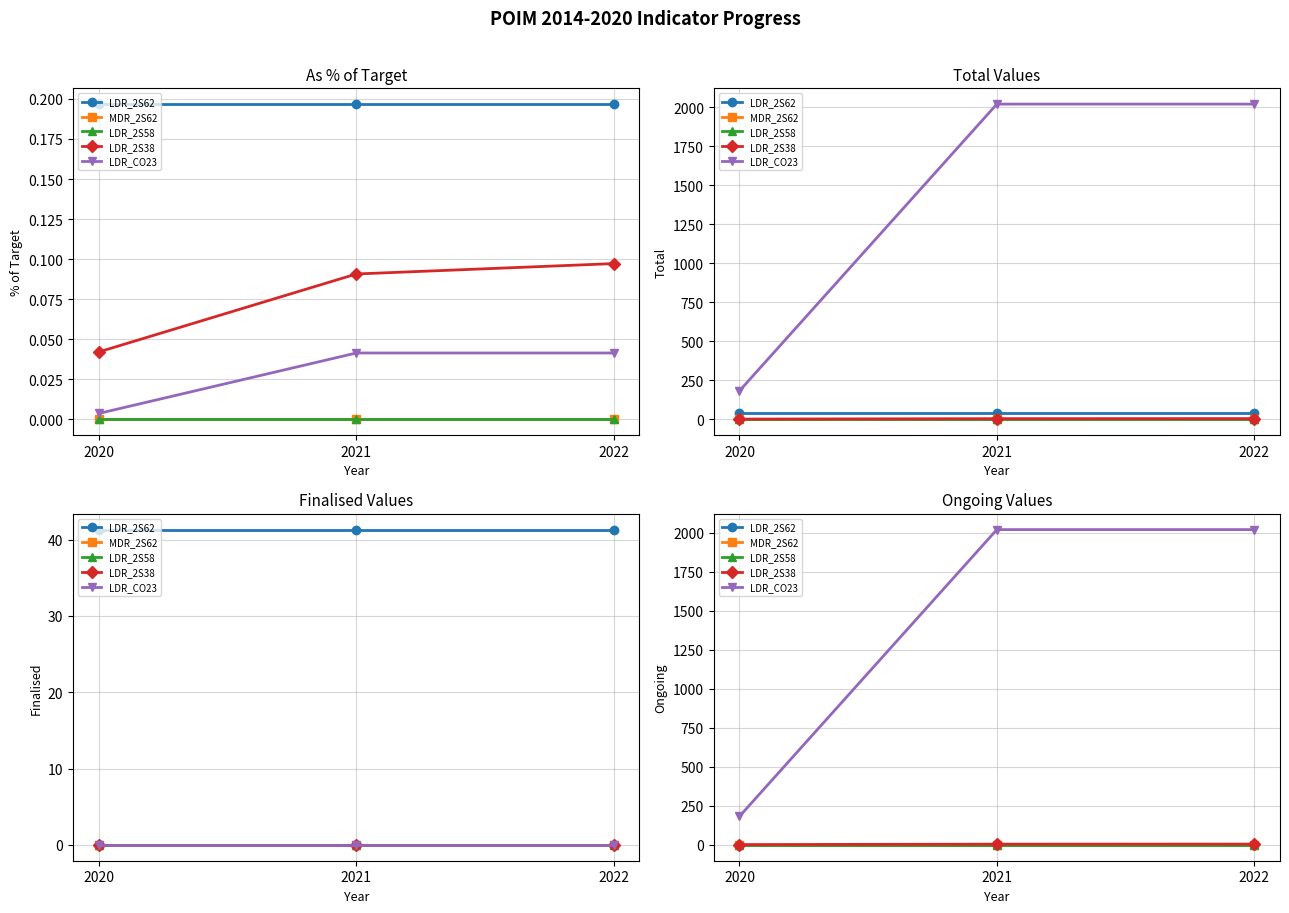

Rank the series by their maximum value, from highest to lowest.

LDR_CO23, LDR_2S38, LDR_2S62, MDR_2S62, LDR_2S58